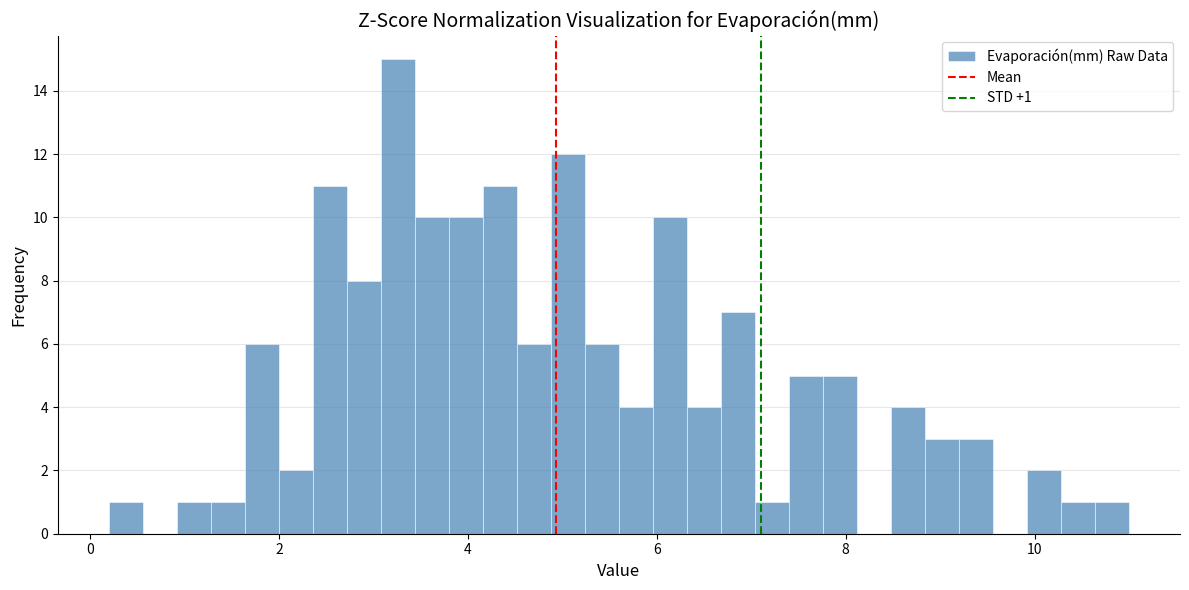

Read against the x-axis, roughly where is the centre of the tallest bar?

3.2